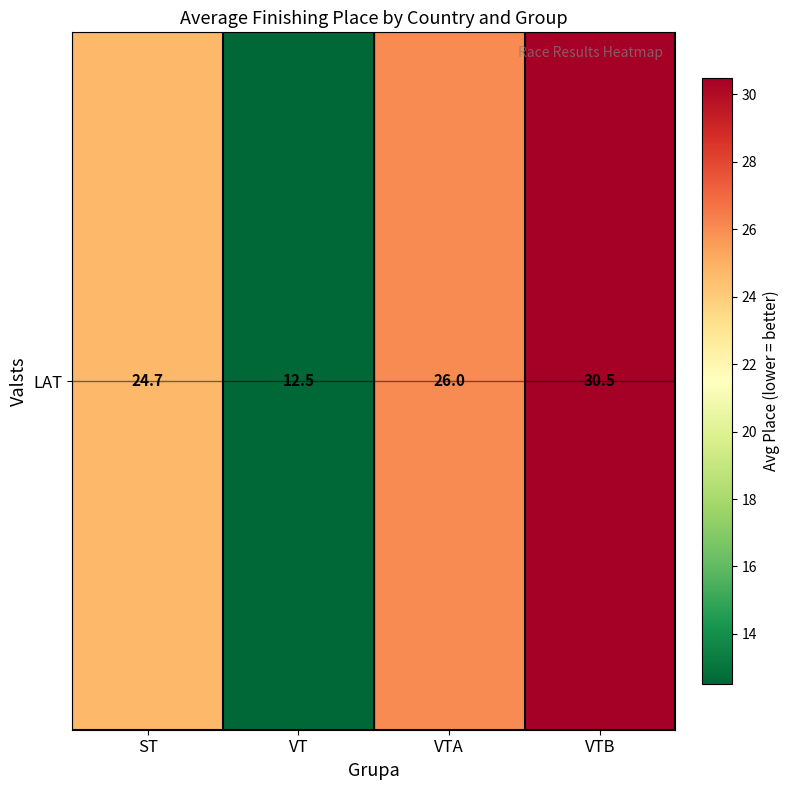

Rank the categories by value from highest to lowest.

VTB, VTA, ST, VT